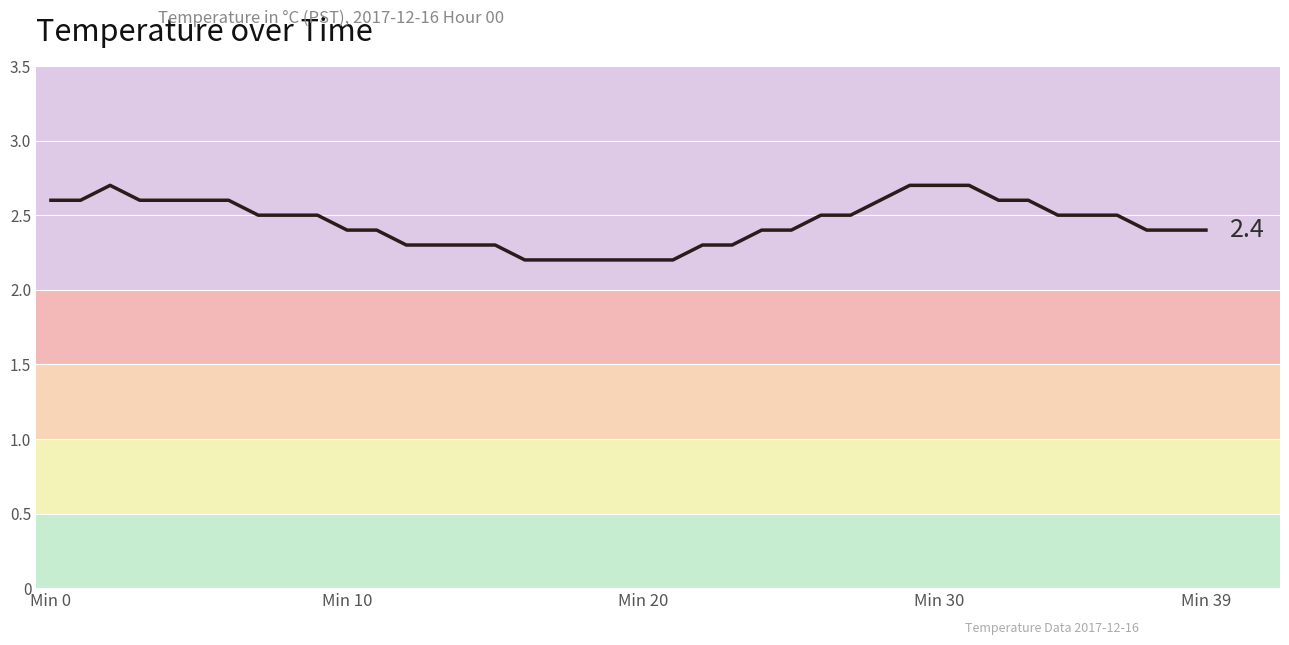

What is the difference between the maximum and minimum values?

0.5